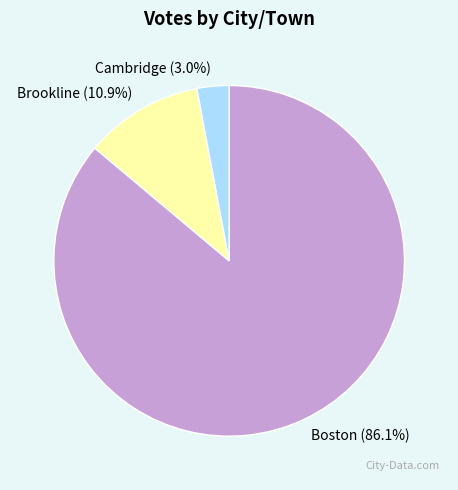

To the nearest percent, what is the combined percentage of Brookline and Boston?

97%